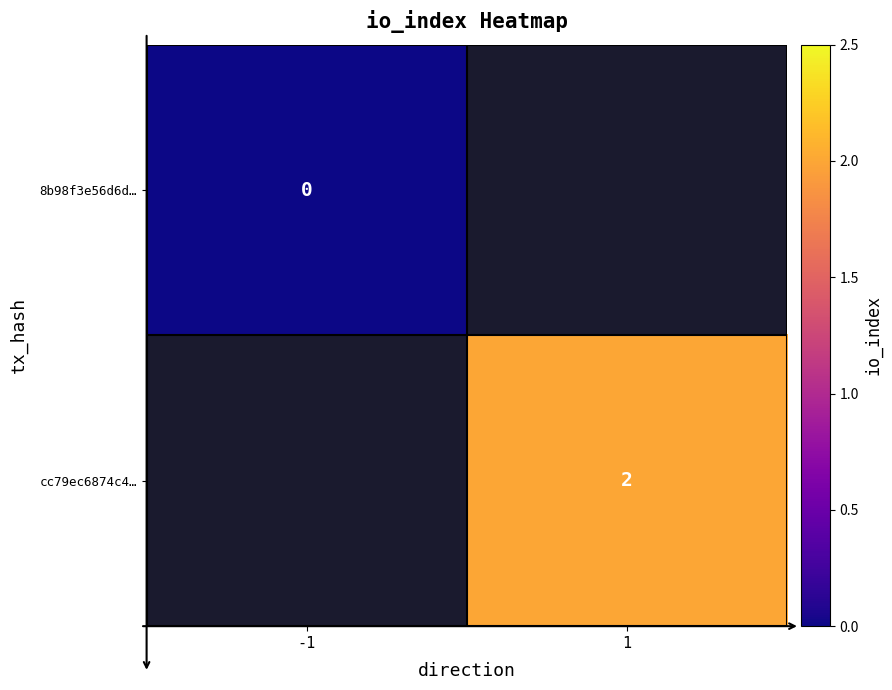

At how many categories does at least one series exceed 0?

1